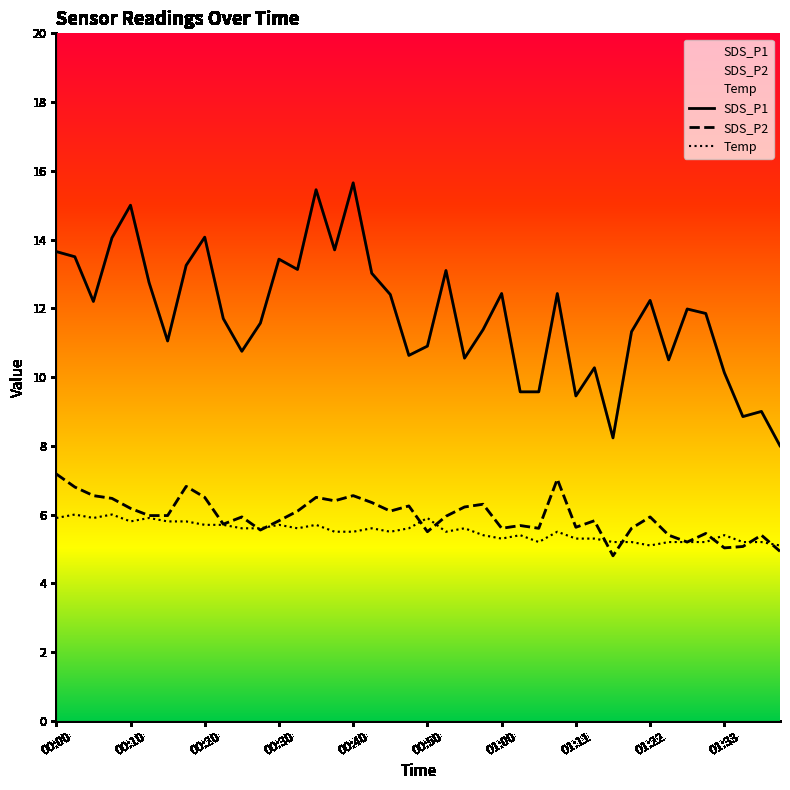

At how many categories does at least one series exceed 9?

36